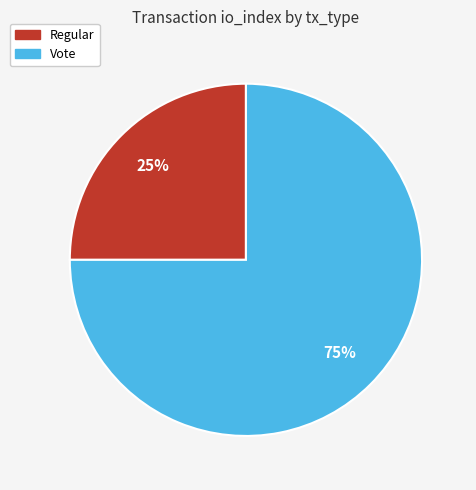

To the nearest percent, what portion does Regular represent?

25%